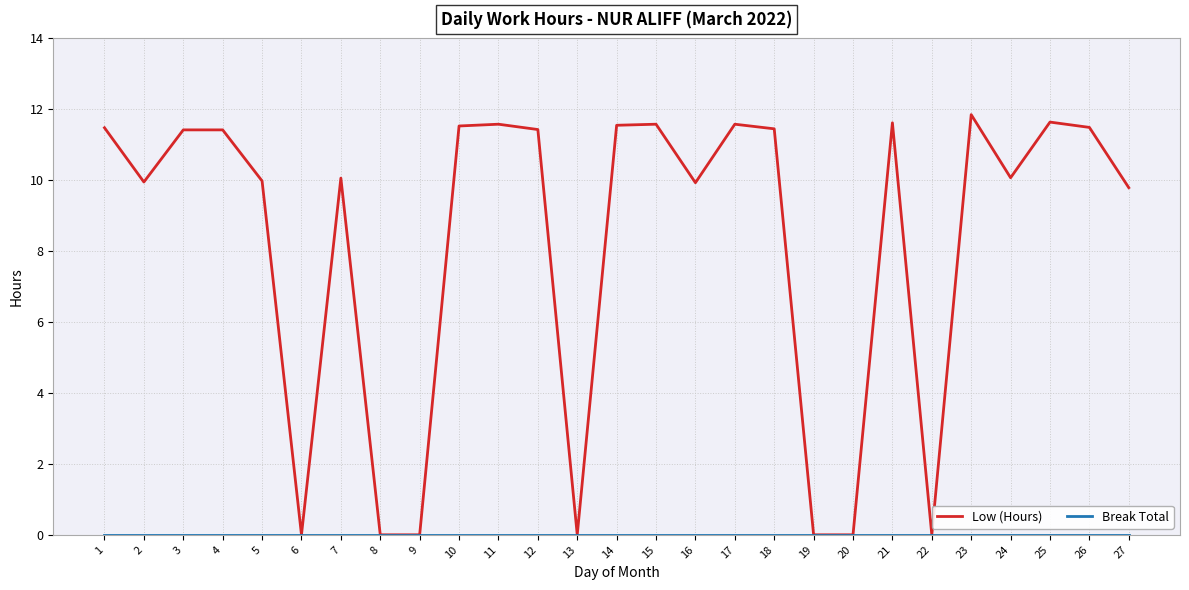

Which series has the largest total across all categories?

Low (Hours)